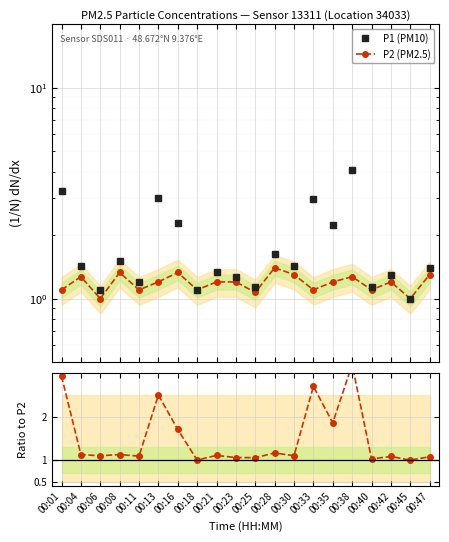

What is the lowest value of the P2 (PM2.5) series?

1.0